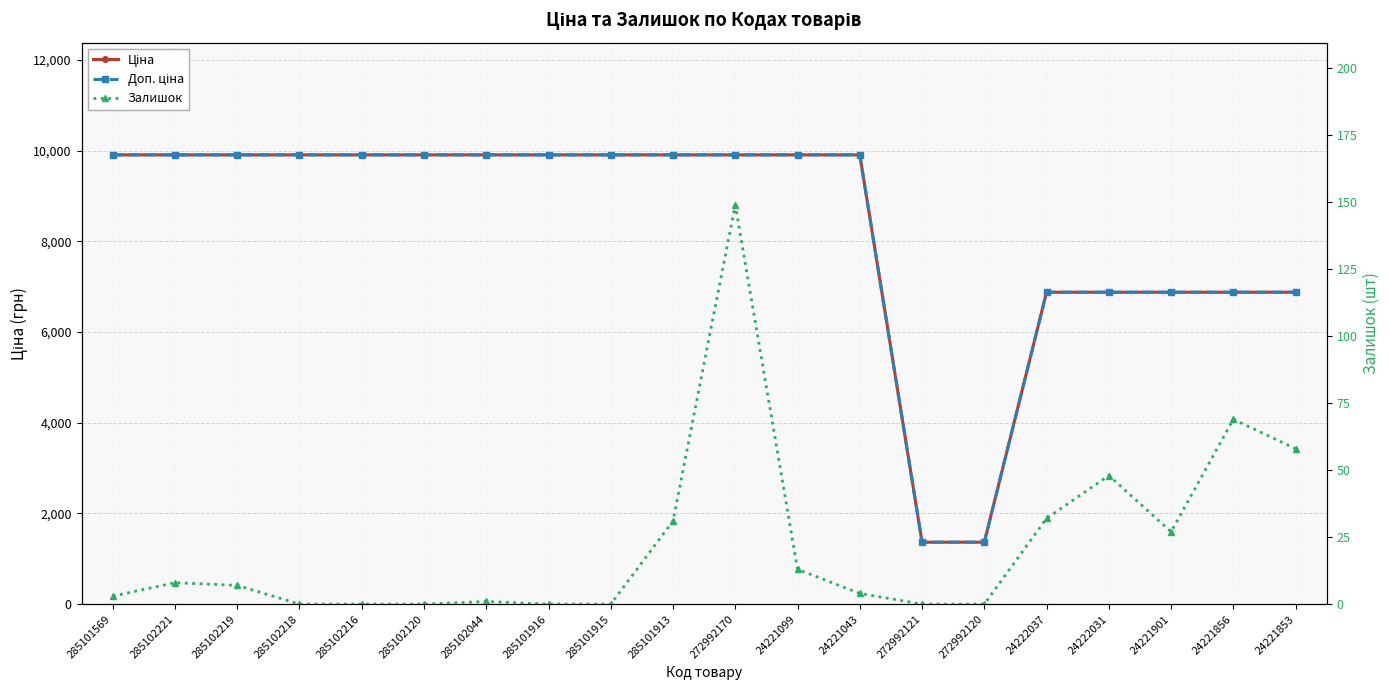

True or false: Ціна has more than 2 points higher than both neighbors.

False